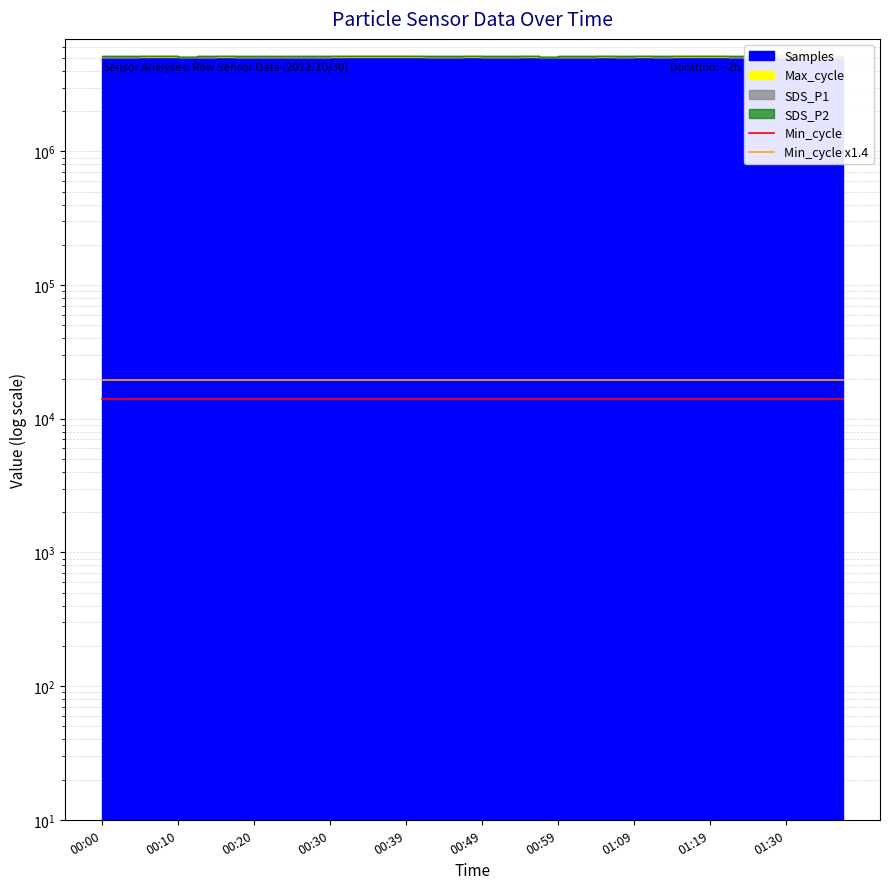

Reading left to right, what are all the values shown in this chart?

Min_cycle: 14000	14000	14000	14000	14000	14000	14000	14000	14000	14000	14000	14000	14000	14000	14000	14000	14000	14000	14000	14000	14000	14000	14000	14000	14000	14000	14000	14000	14000	14000	14000	14000	14000	14000	14000	14000	14000	14000	14000	14000
Min_cycle x1.4: 19600	19600	19600	19600	19600	19600	19600	19600	19600	19600	19600	19600	19600	19600	19600	19600	19600	19600	19600	19600	19600	19600	19600	19600	19600	19600	19600	19600	19600	19600	19600	19600	19600	19600	19600	19600	19600	19600	19600	19600